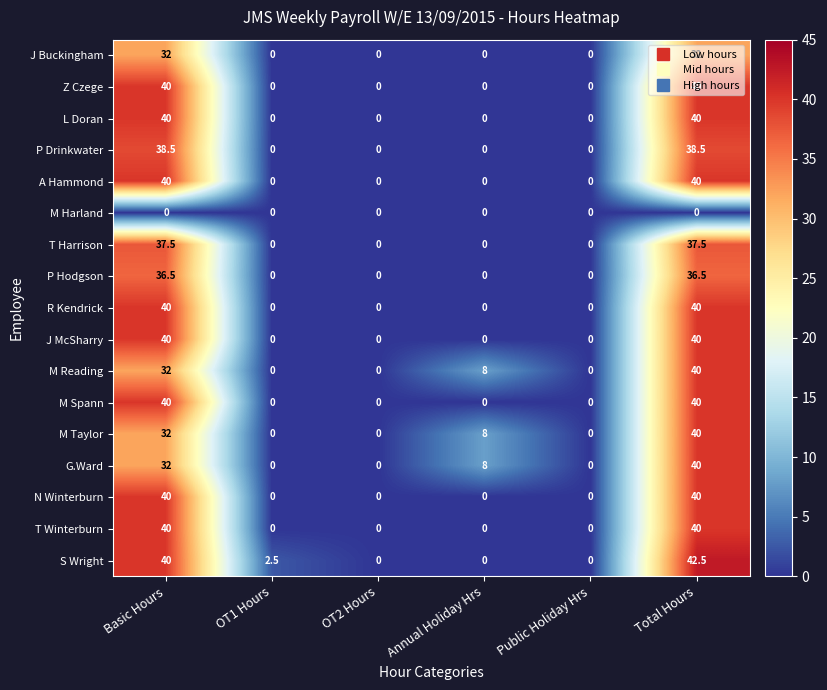

What is the spread (max minus min) of values at Annual Holiday Hrs?

8.0